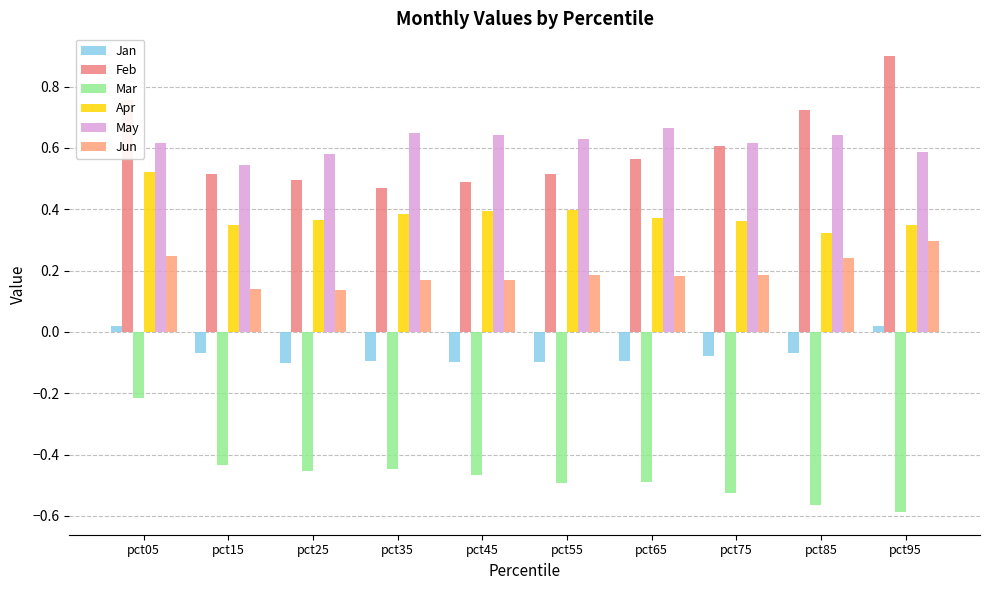

True or false: Jan has a value of 0.0 at pct05.

False